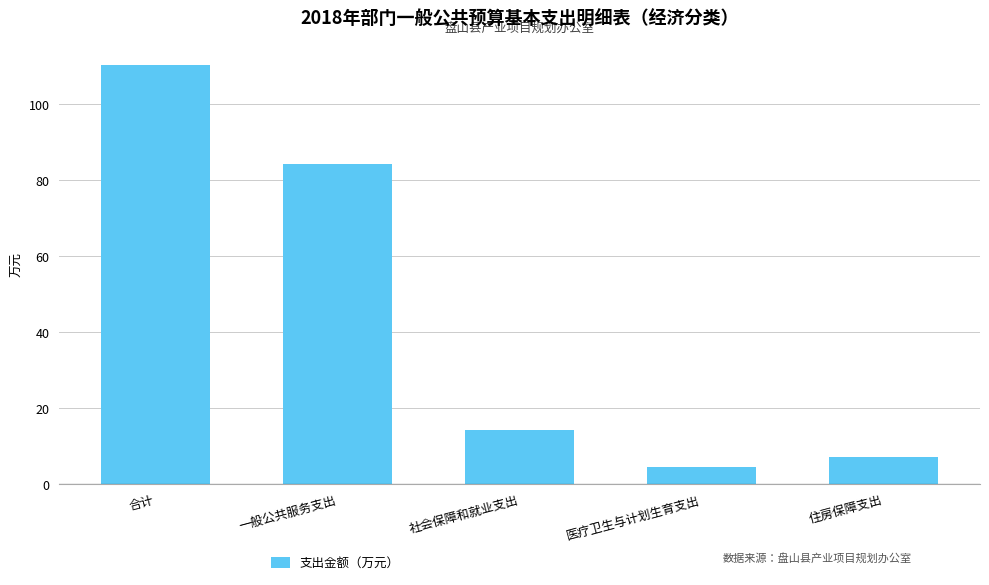

What is the change in value from 一般公共服务支出 to 住房保障支出?

-77.1